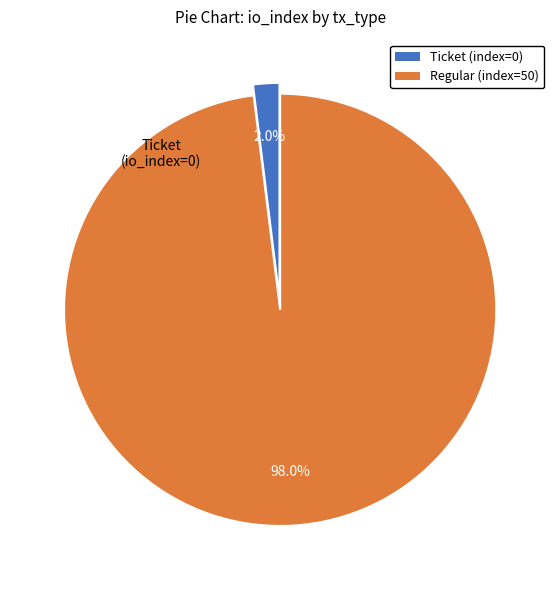

To the nearest percent, what is the difference between the largest and smallest slice percentages?

96%